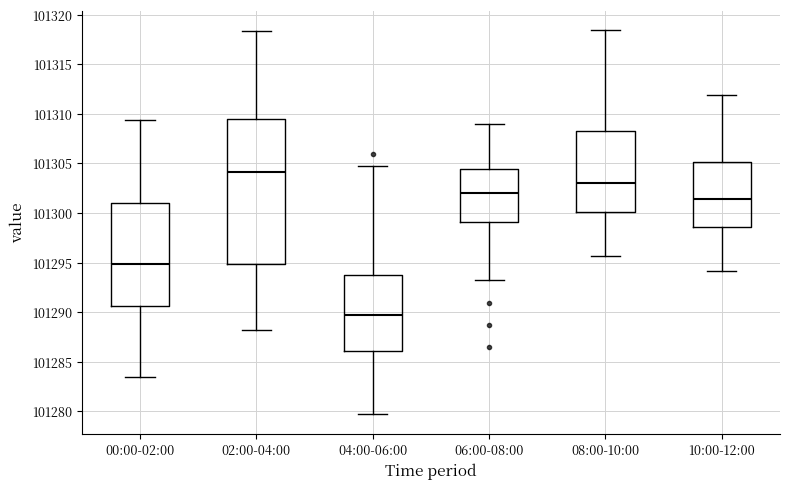

Which box has the highest median line?

02:00-04:00